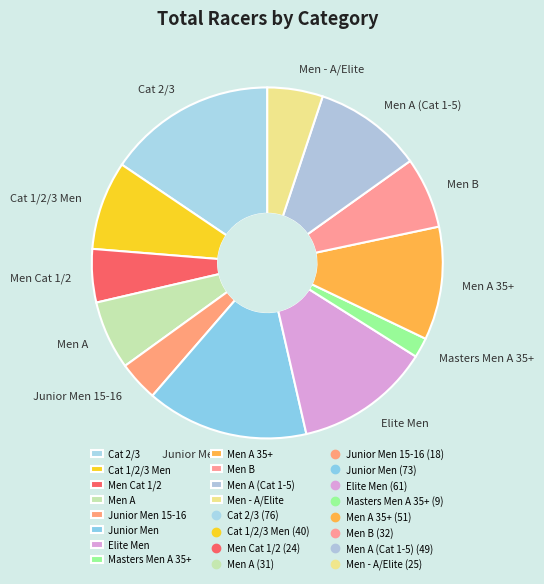

What is the ratio of the value at Elite Men to the value at Men A (Cat 1-5)?

1.2